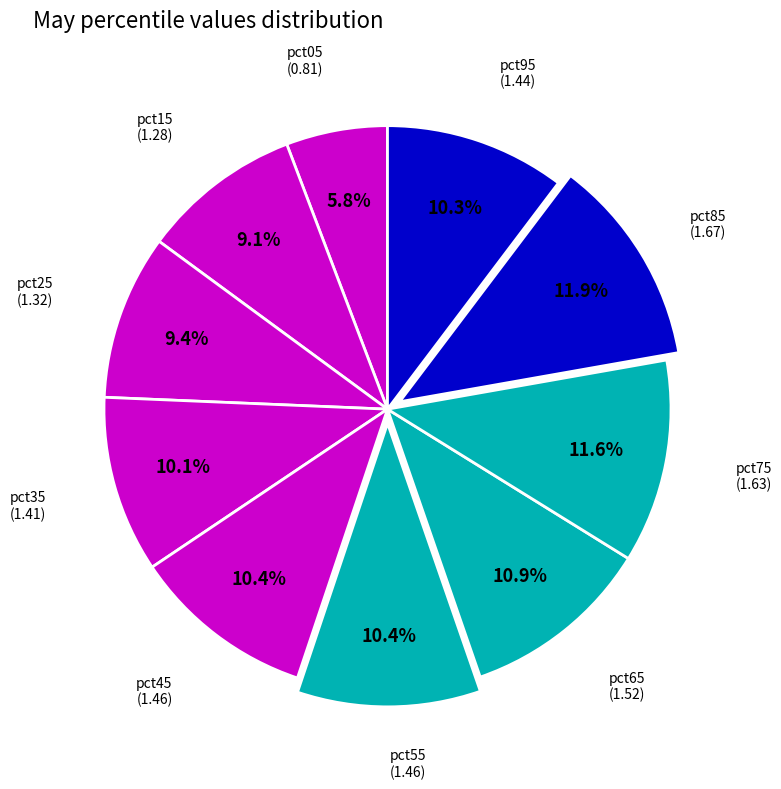

How many slices are in this pie chart?

10